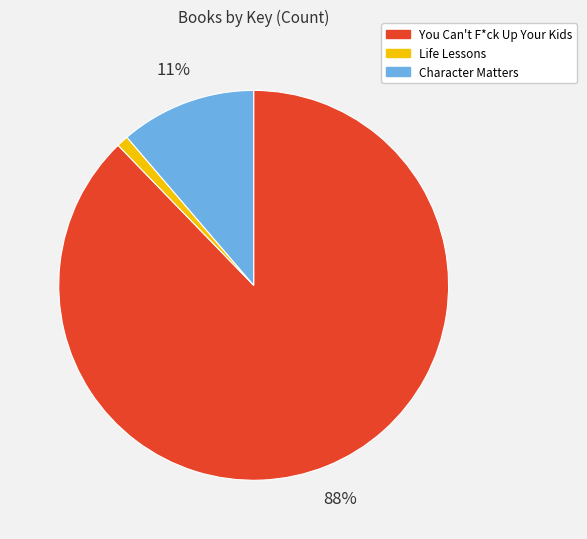

What percentage is the Character Matters slice, to the nearest percent?

11%